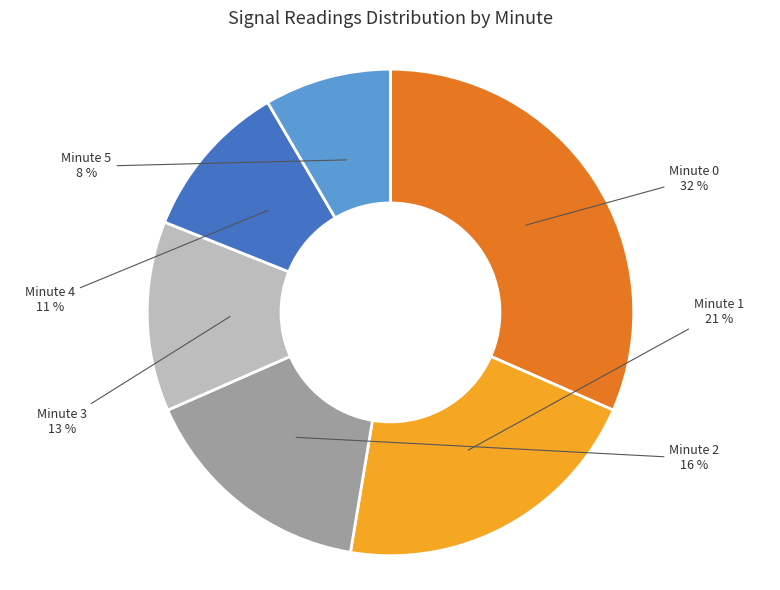

Is there a majority slice in this chart?

No